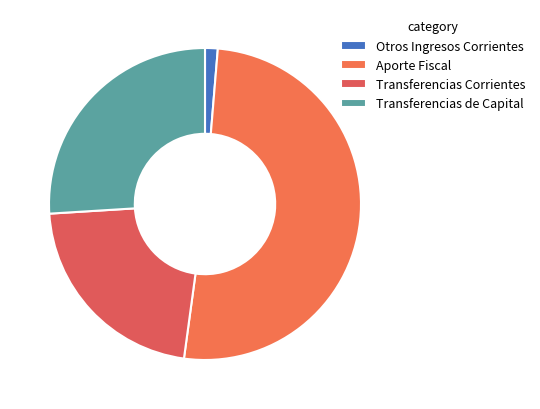

Which slice is the smallest?

Otros Ingresos Corrientes